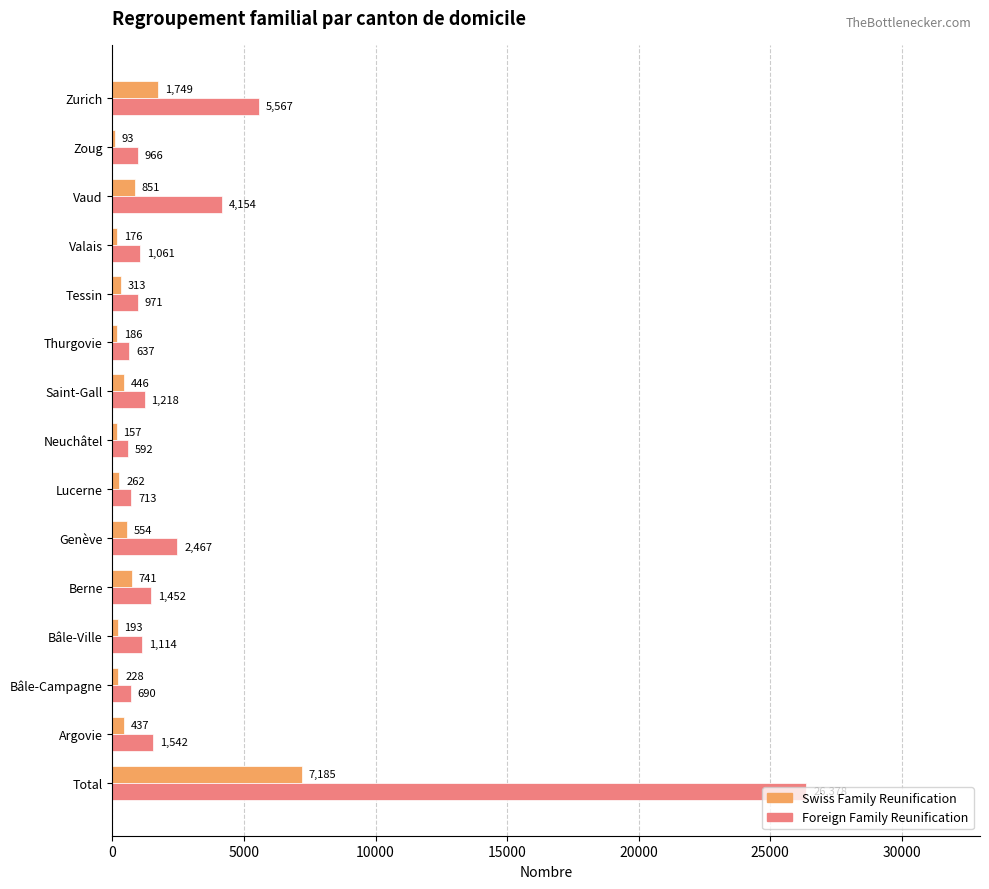

True or false: Swiss Family Reunification has a value of 93 at Zoug.

True